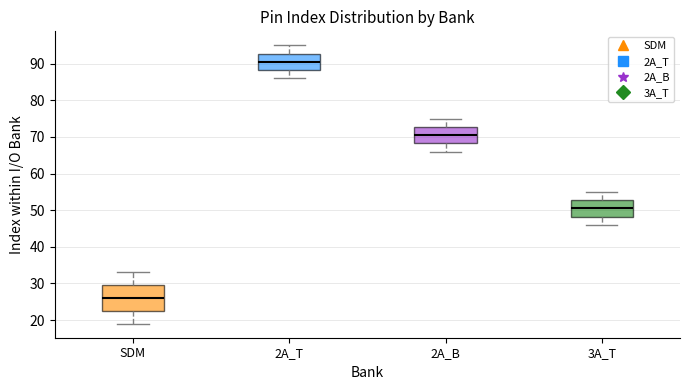

Which box is the tallest, from its lower edge to its upper edge?

SDM